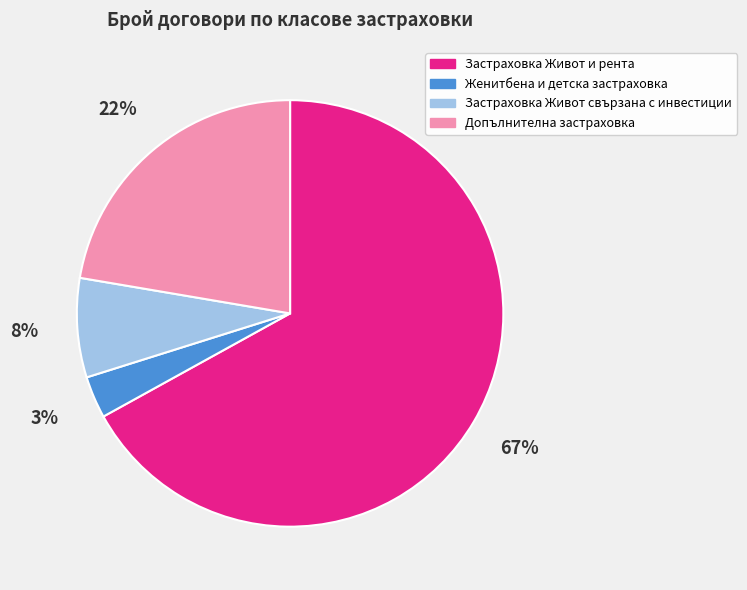

What is the largest slice in the pie chart?

Застраховка Живот и рента